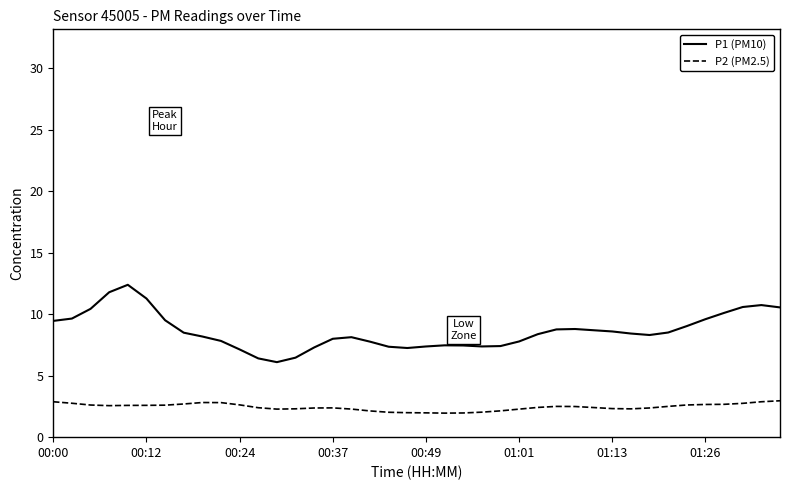

What is the smallest value displayed?

2.0